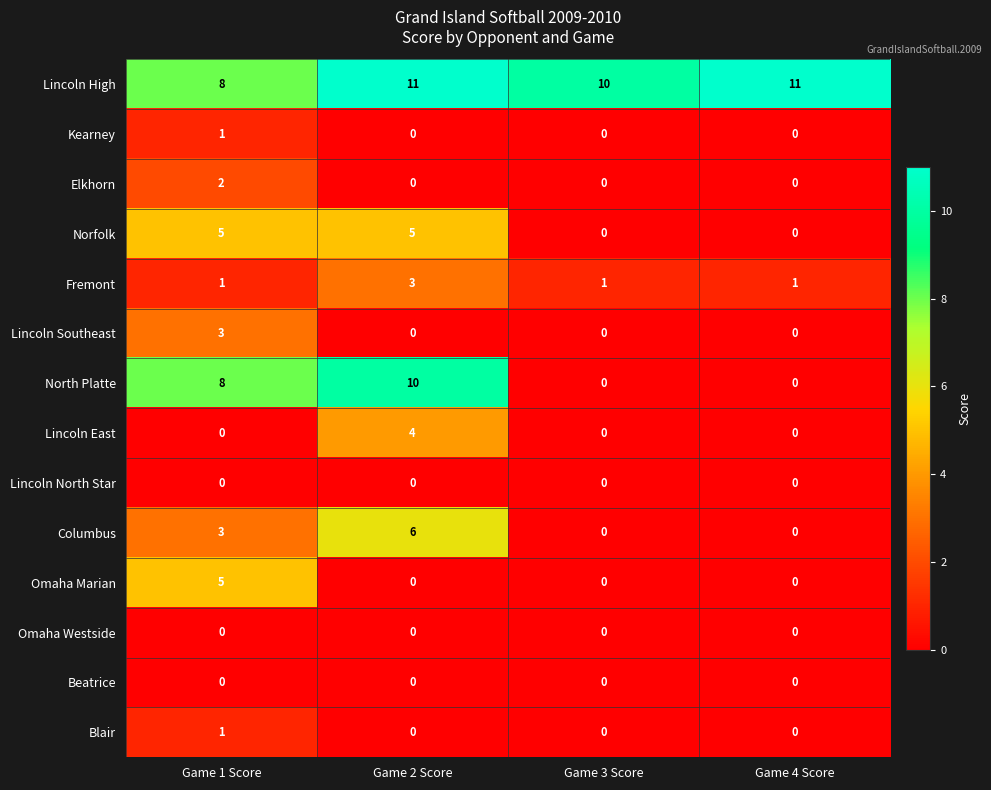

Which series has the largest total across all categories?

Lincoln High